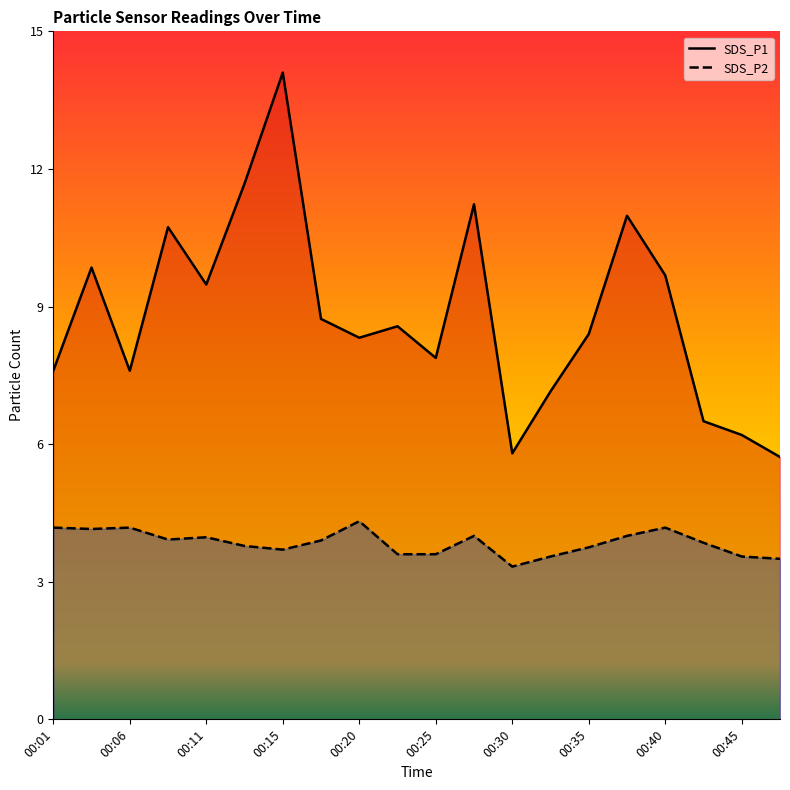

Reading left to right, what are all the values shown in this chart?

SDS_P1: 00:01=7.6	00:03=9.8	00:06=7.6	00:08=10.7	00:11=9.5	00:13=11.7	00:15=14.1	00:18=8.7	00:20=8.3	00:23=8.6	00:25=7.9	00:28=11.2	00:30=5.8	00:32=7.2	00:35=8.4	00:37=11.0	00:40=9.7	00:42=6.5	00:45=6.2	00:47=5.7
SDS_P2: 00:01=4.2	00:03=4.2	00:06=4.2	00:08=3.9	00:11=4.0	00:13=3.8	00:15=3.7	00:18=3.9	00:20=4.3	00:23=3.6	00:25=3.6	00:28=4.0	00:30=3.3	00:32=3.5	00:35=3.8	00:37=4.0	00:40=4.2	00:42=3.9	00:45=3.5	00:47=3.5